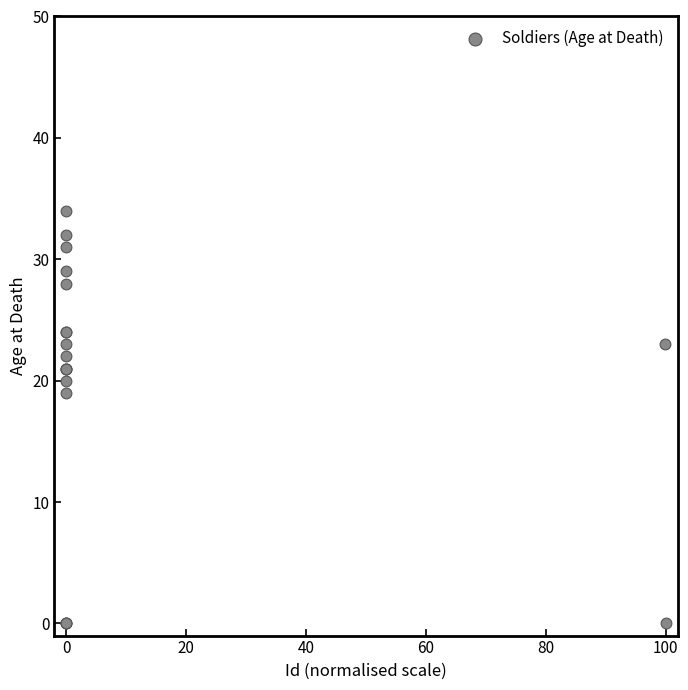

What Y value in the scatter plot is closest to 17?

19